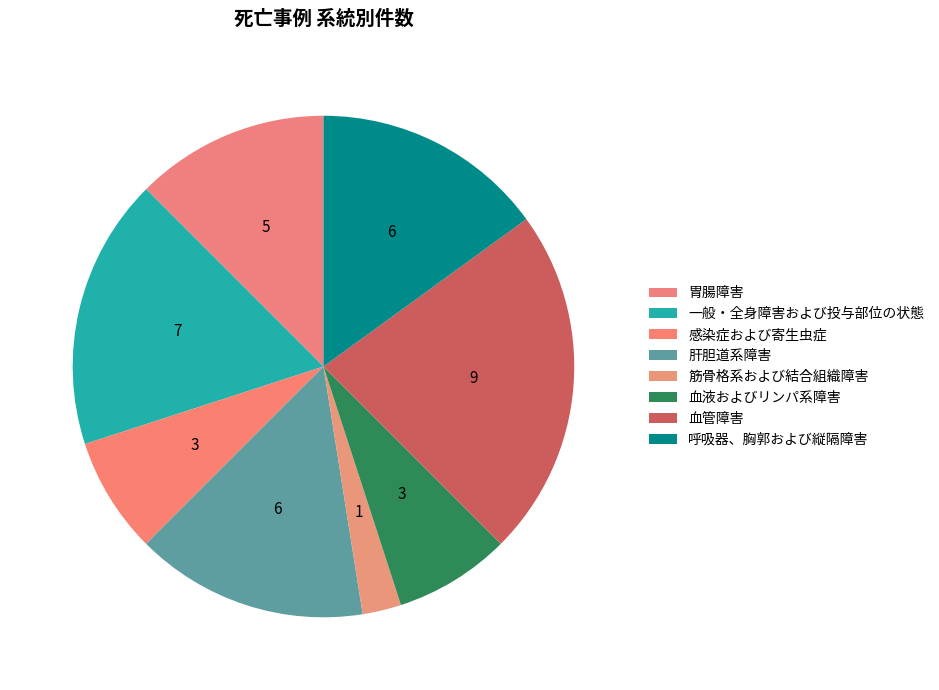

How many segments does this pie chart have?

8